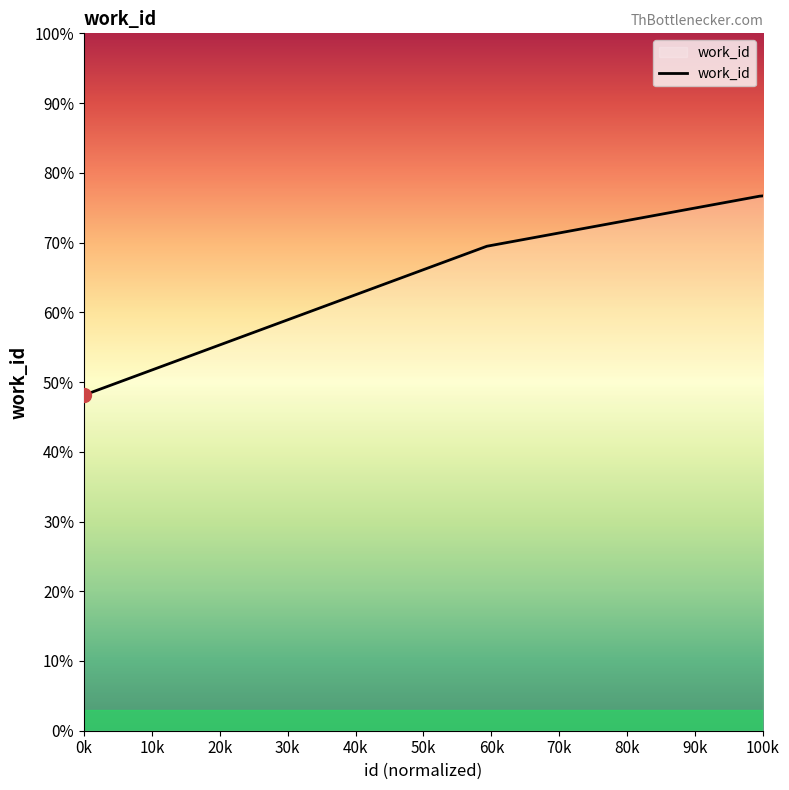

What is the value of the 4th point from the left?

7665